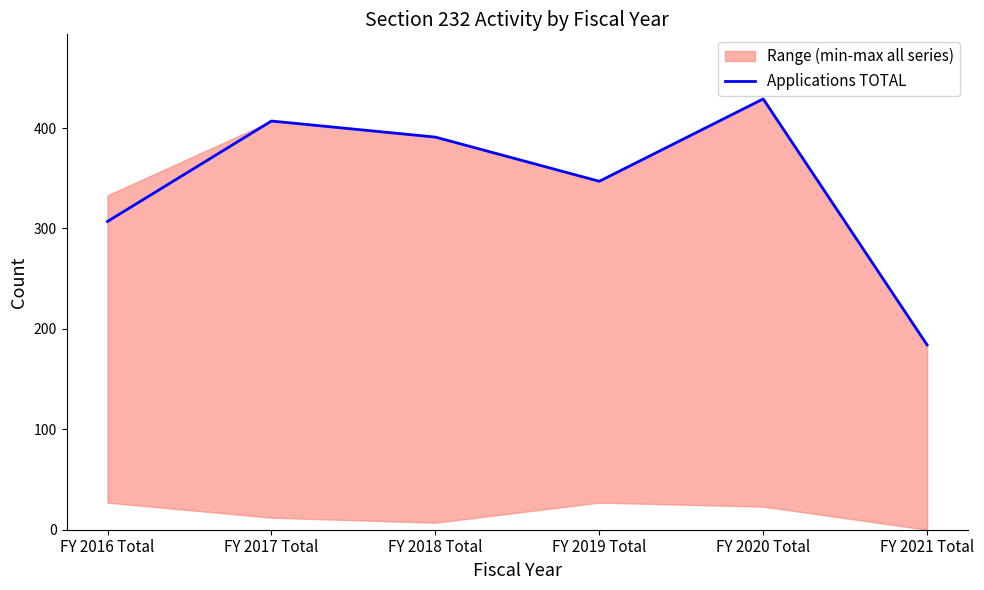

What is the minimum value shown in the chart?

184